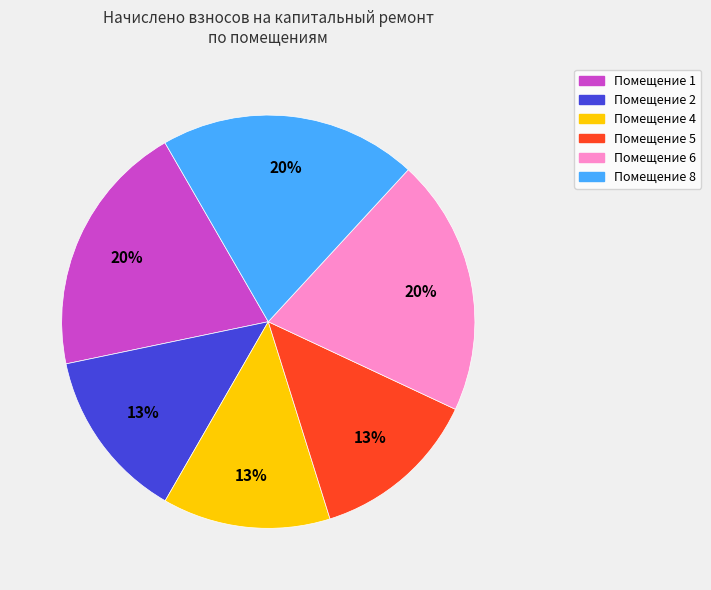

The Помещение 5 slice represents 6% of the pie. True or false?

False